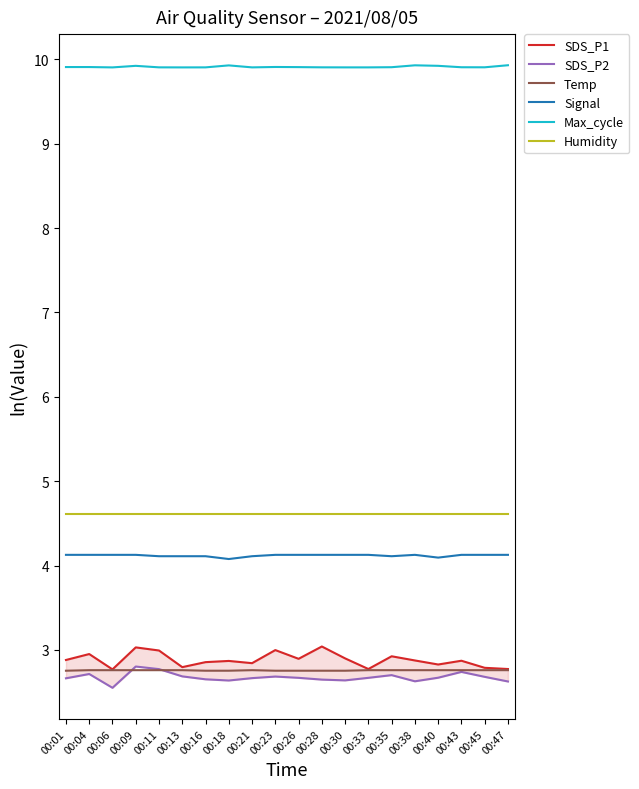

At which category does Temp reach its first local peak?

00:21